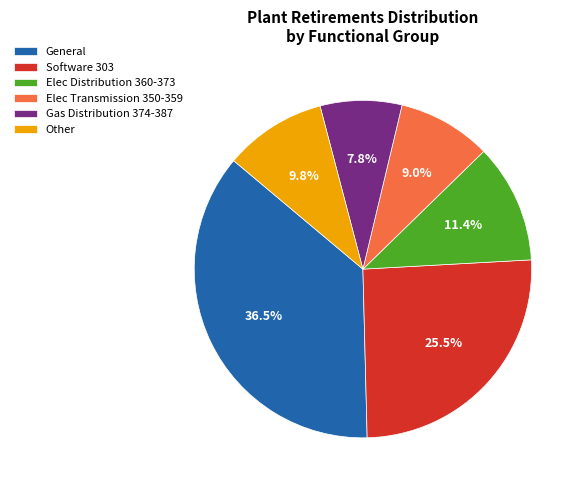

Approximately how many times larger is the value at Elec Transmission 350-359 compared to Elec Distribution 360-373?

0.8